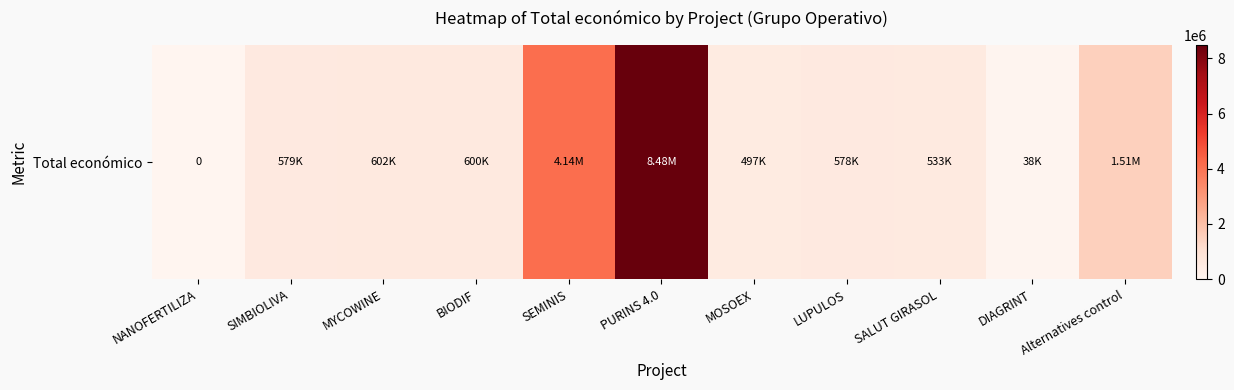

Reading right to left, list all the values displayed in this chart.

1513726.0	37924.1	533449.7	577576.8	497232.4	8484999.0	4139393.0	599927.0	602295.4	579152.3	0.0